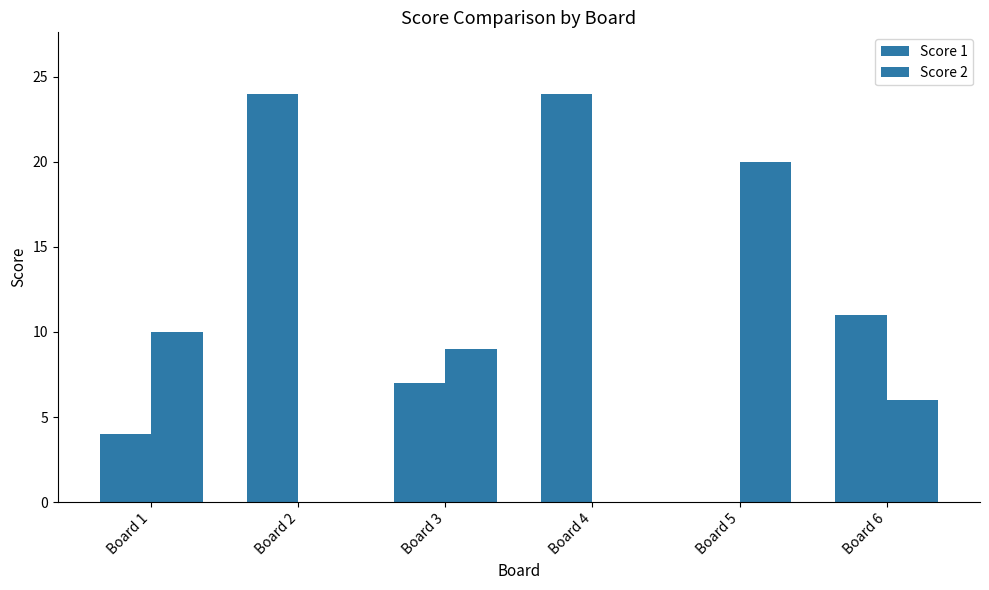

Reading left to right, list all the values displayed in this chart.

Score 1: Board 1=4	Board 2=24	Board 3=7	Board 4=24	Board 5=0	Board 6=11
Score 2: Board 1=10	Board 2=0	Board 3=9	Board 4=0	Board 5=20	Board 6=6